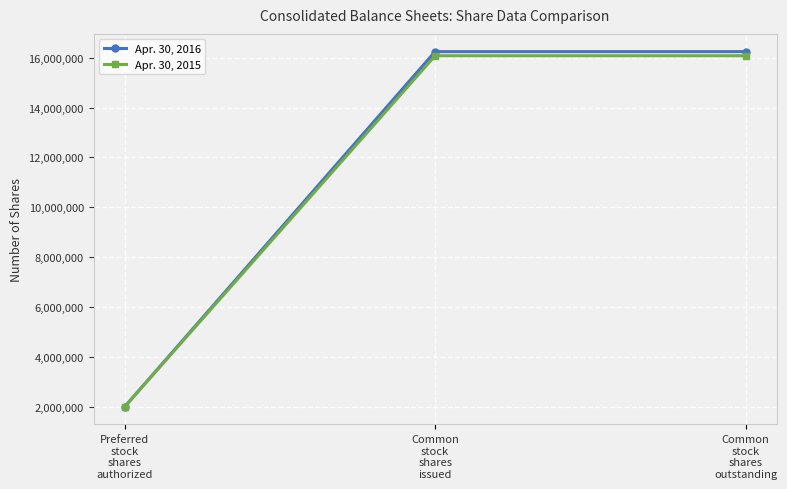

Reading left to right, transcribe all the data shown in this chart.

Apr. 30, 2016: Preferred
stock
shares
authorized=2000000	Common
stock
shares
issued=16244041	Common
stock
shares
outstanding=16244041
Apr. 30, 2015: Preferred
stock
shares
authorized=2000000	Common
stock
shares
issued=16079671	Common
stock
shares
outstanding=16079671